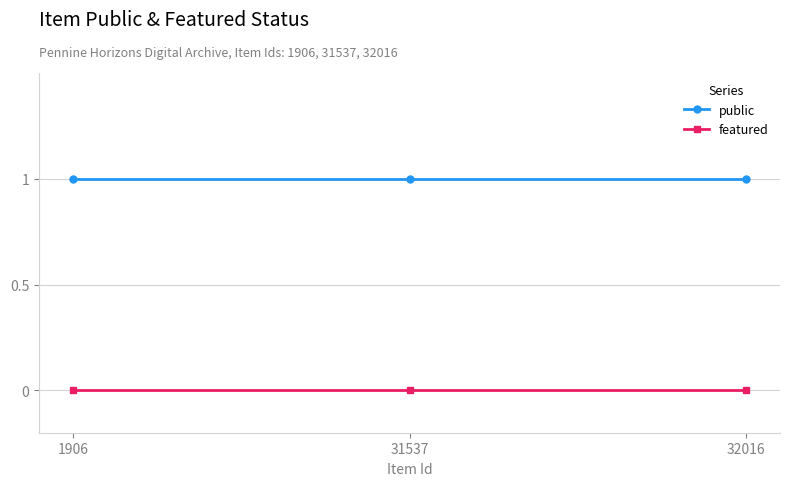

What is the sum of all public values?

3